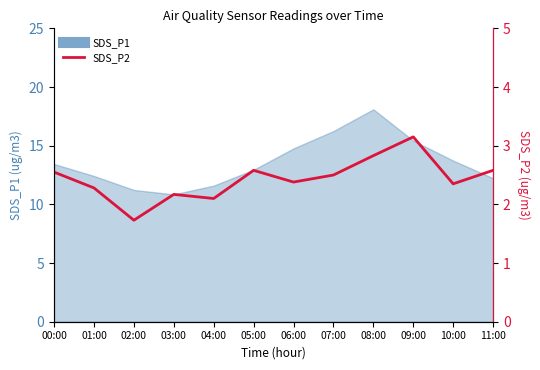

The value at 03:00 is 1.0. True or false?

False